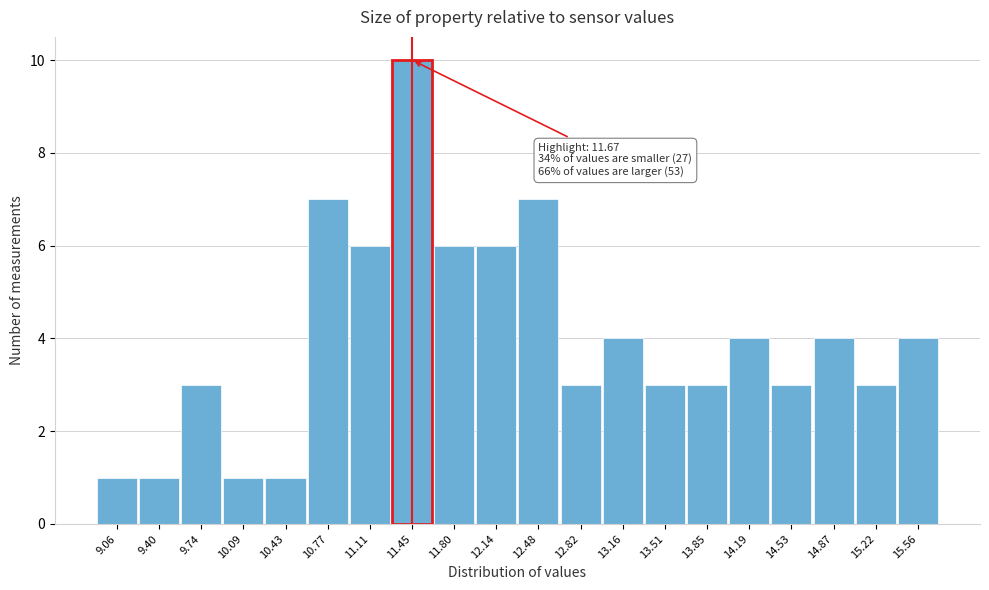

Reading left to right, list all the values displayed in this chart.

1	1	3	1	1	7	6	10	6	6	7	3	4	3	3	4	3	4	3	4